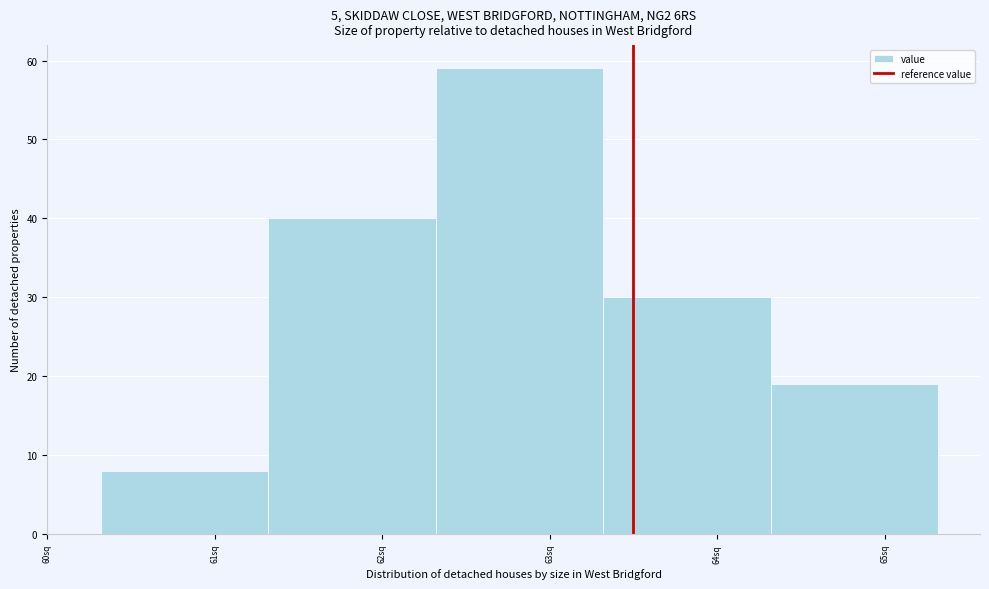

Over which range of the x-axis is the bar tallest?

62.32 to 63.32